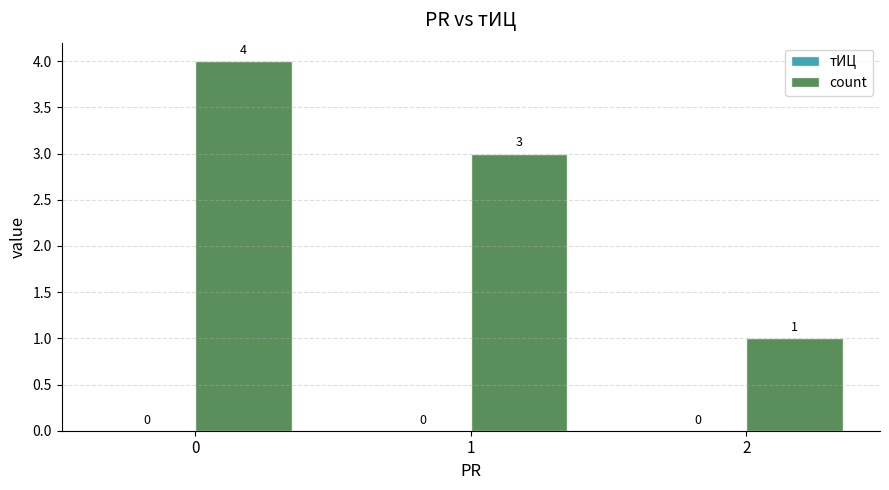

List the labels in order of value, smallest first.

2, 1, 0